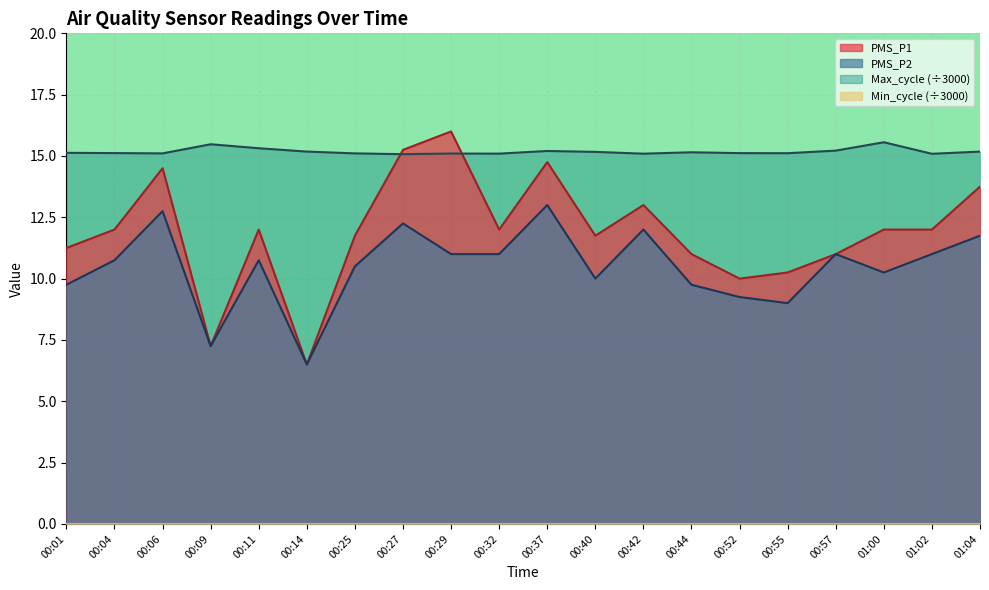

True or false: PMS_P2 has a value of 10.0 at 00:40.

True